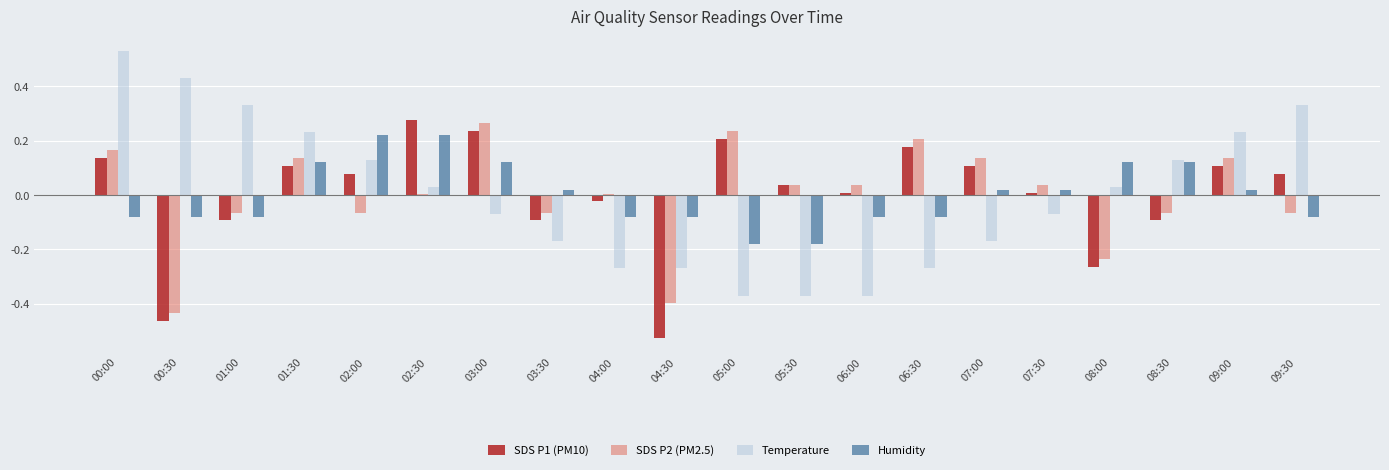

What is the total value across all series at 04:30?

-1.3